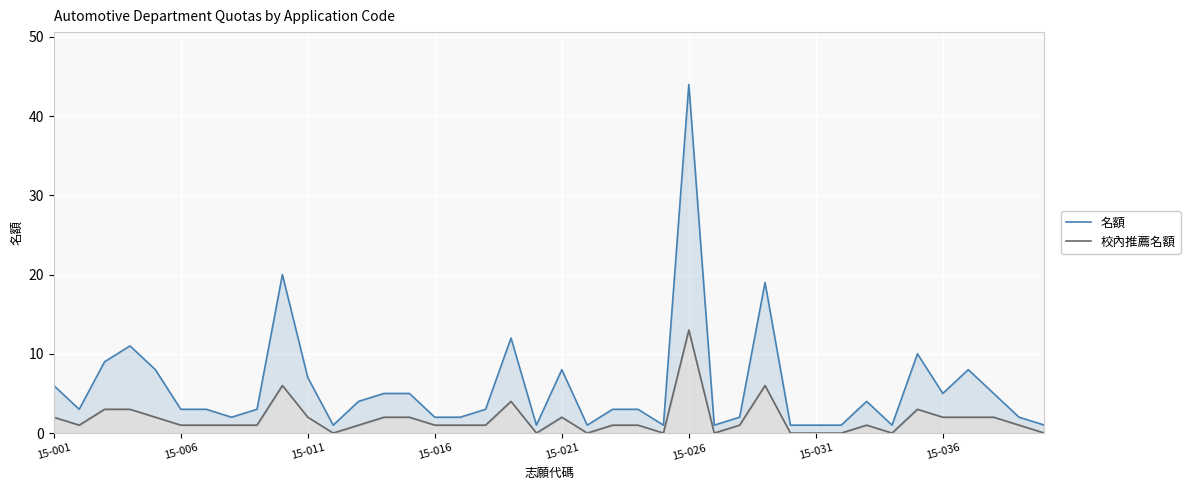

What position from the right is 24?

16